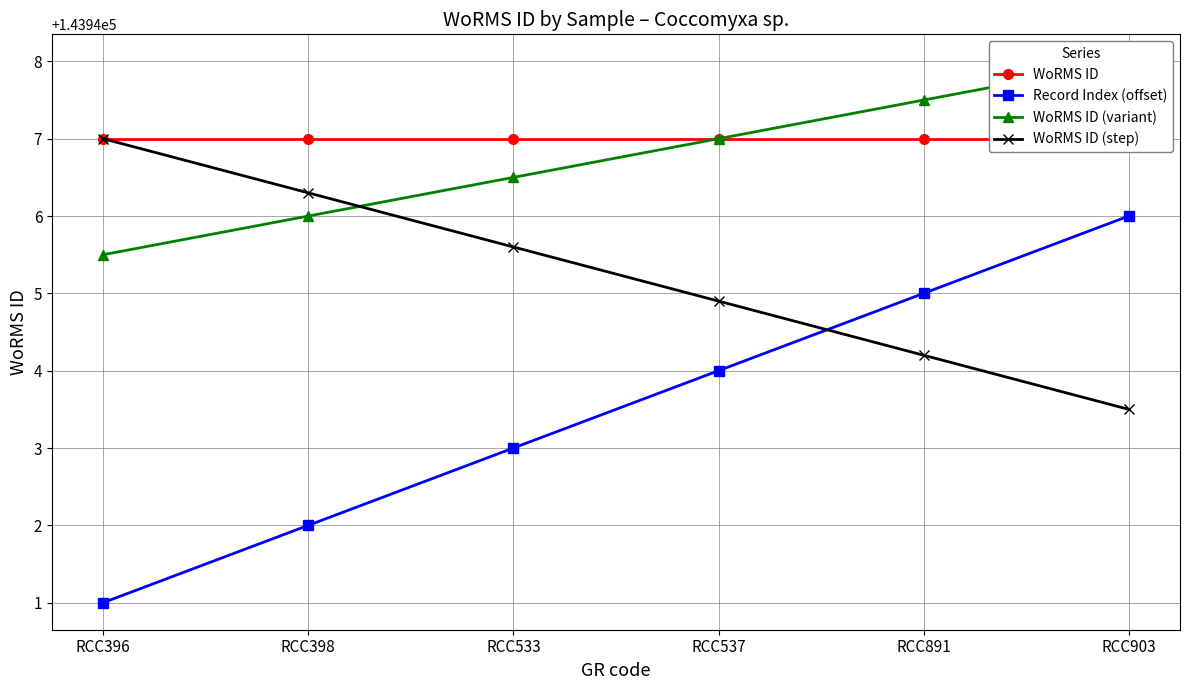

What is the greatest value displayed?

143948.0